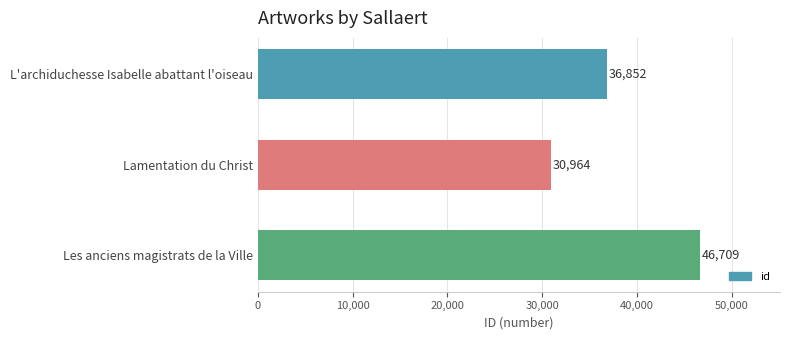

List the labels in order of value, smallest first.

Lamentation du Christ, L'archiduchesse Isabelle abattant l'oiseau, Les anciens magistrats de la Ville